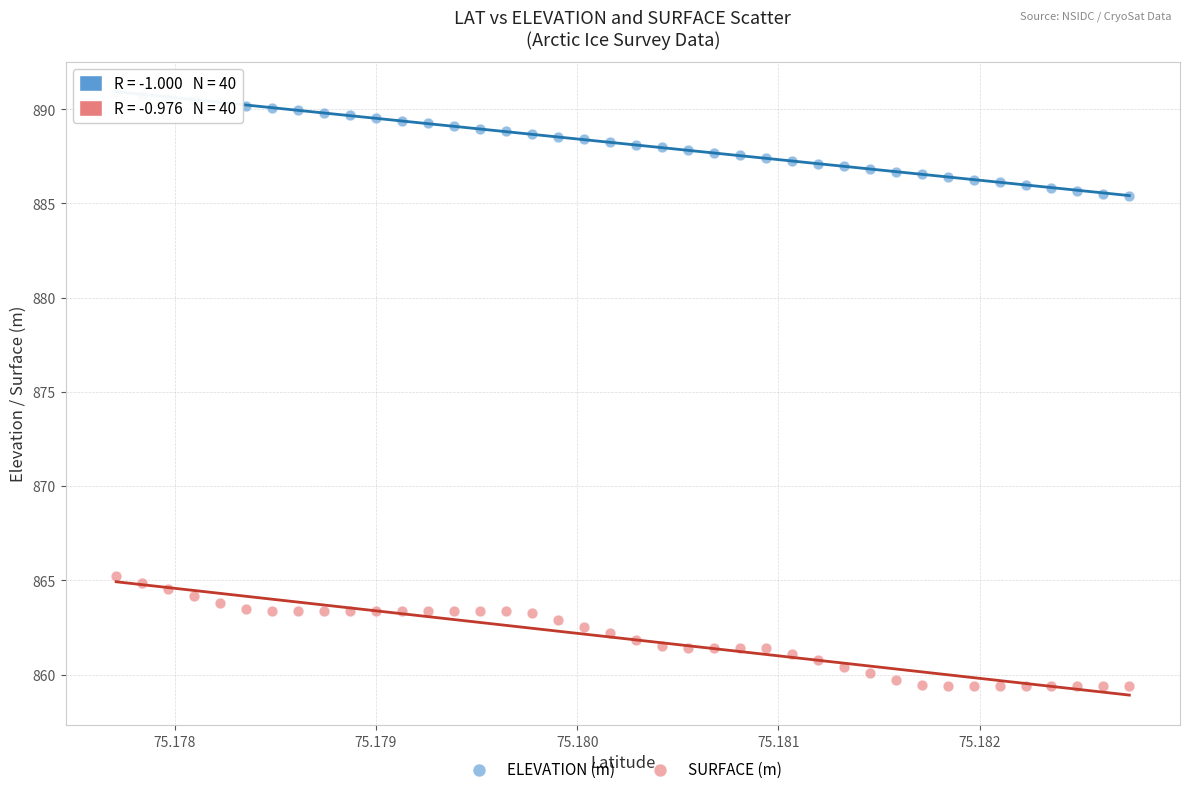

Which series reaches the minimum Y coordinate?

SURFACE (m)